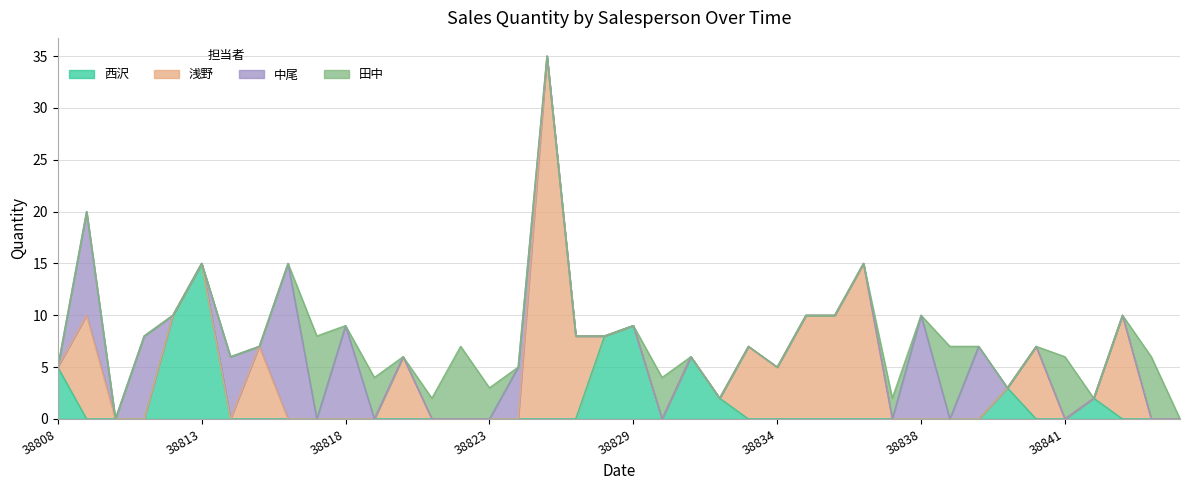

Reading right to left, transcribe all the data shown in this chart.

西沢: 0	0	0	2	0	0	3	0	0	0	0	0	0	0	0	0	2	6	0	9	8	0	0	0	0	0	0	0	0	0	0	0	0	0	15	10	0	0	0	5
浅野: 0	0	10	0	0	7	0	0	0	0	0	15	10	10	5	7	0	0	0	0	0	8	35	0	0	0	0	6	0	0	0	0	7	0	0	0	0	0	10	0
中尾: 0	0	0	0	0	0	0	7	0	10	0	0	0	0	0	0	0	0	0	0	0	0	0	5	0	0	0	0	0	9	0	15	0	6	0	0	8	0	10	0
田中: 0	6	0	0	6	0	0	0	7	0	2	0	0	0	0	0	0	0	4	0	0	0	0	0	3	7	2	0	4	0	8	0	0	0	0	0	0	0	0	0